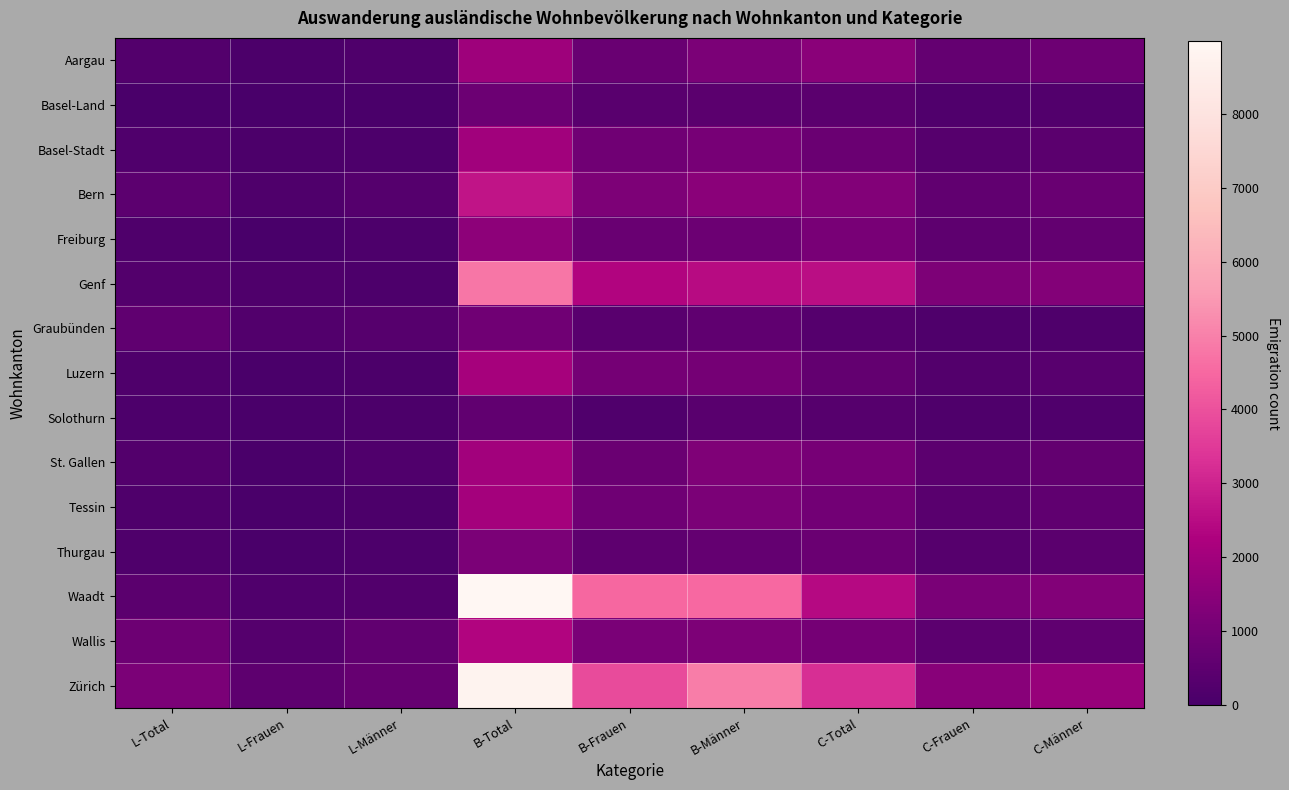

What is the minimum value shown in the chart?

26